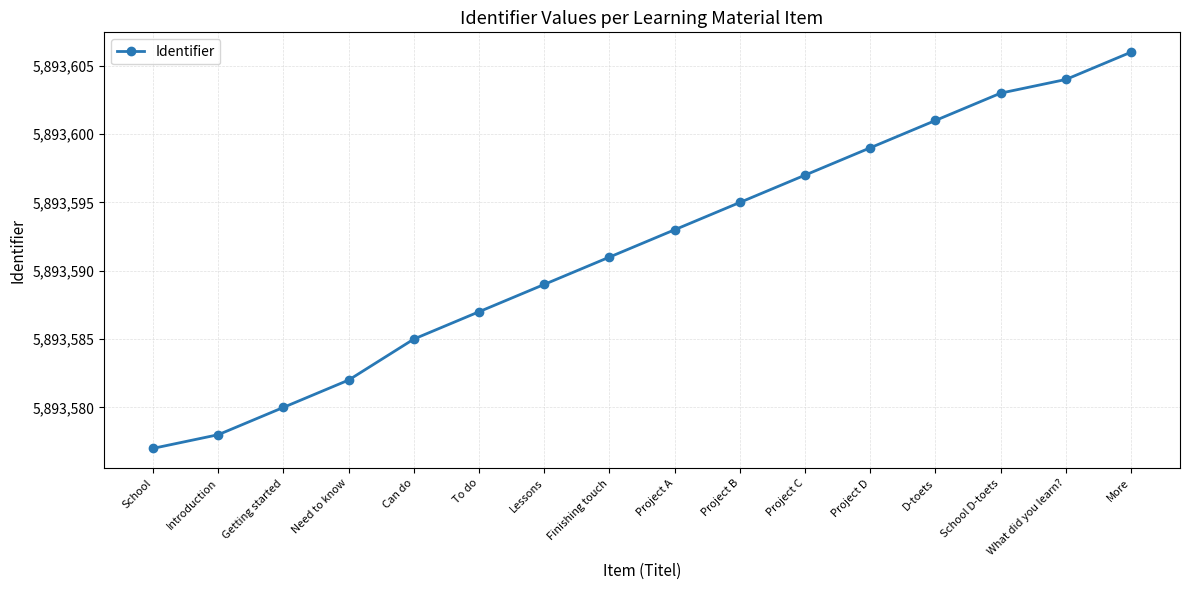

What value does the data have at School, to the nearest 5?

5893575